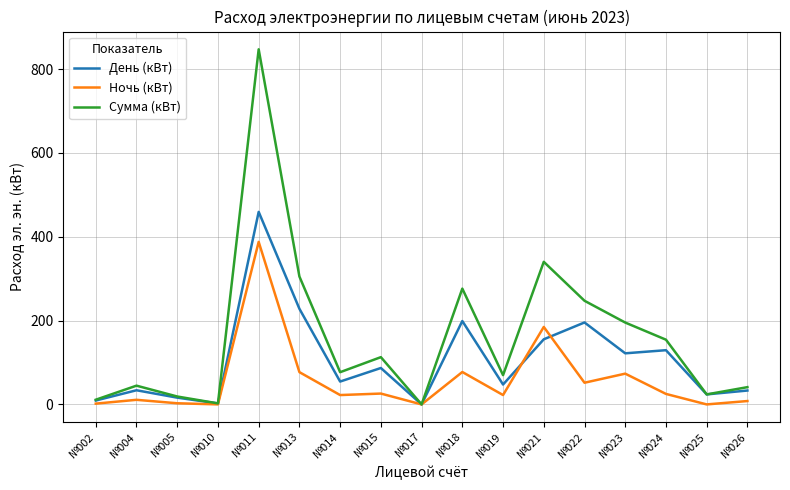

The Сумма (кВт) series shows 69.9 at №019. True or false?

True